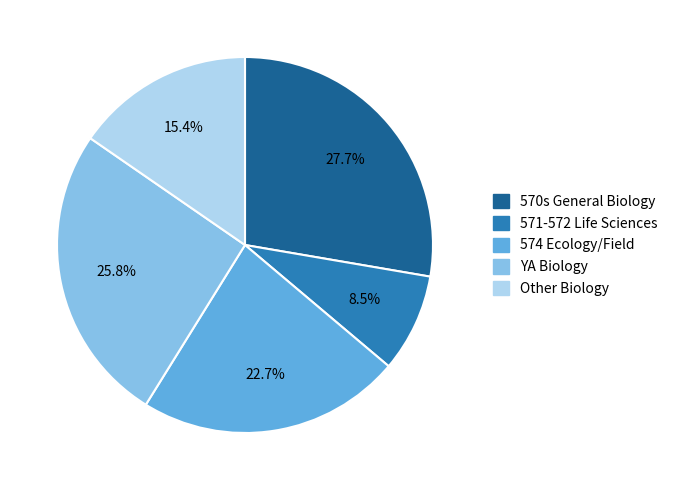

Combined, do 571-572 Life Sciences and Other Biology account for over 50%?

No